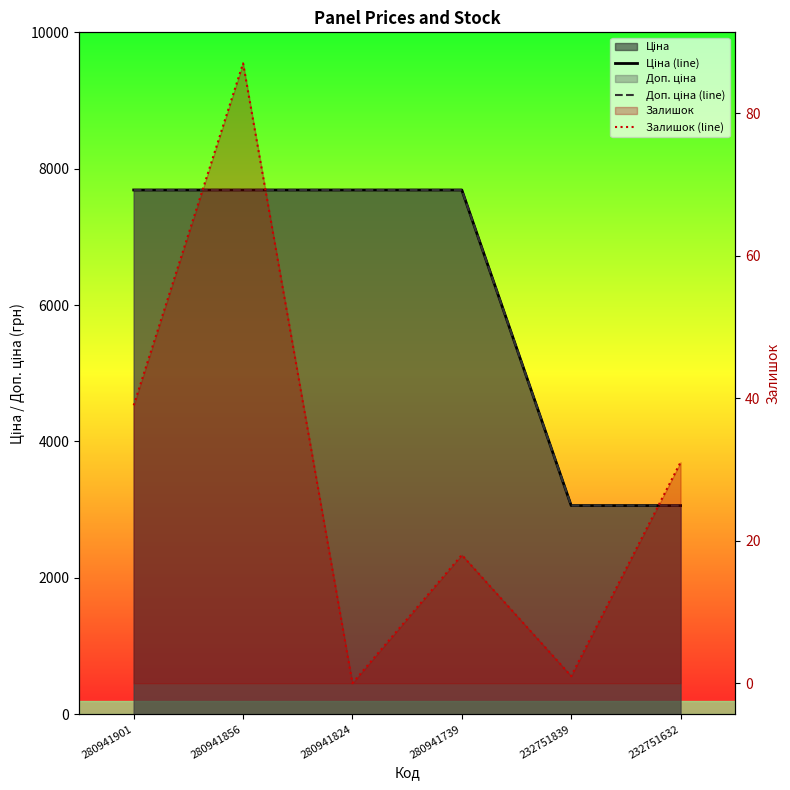

At how many categories does at least one series exceed 2631?

6